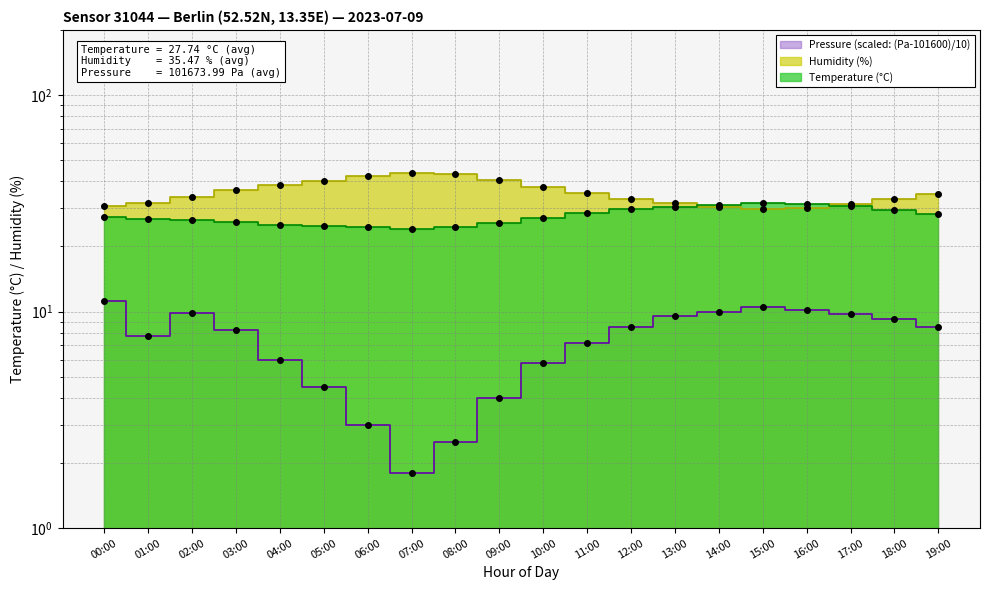

In Humidity, how many points are lower than both neighbors (excluding endpoints)?

1